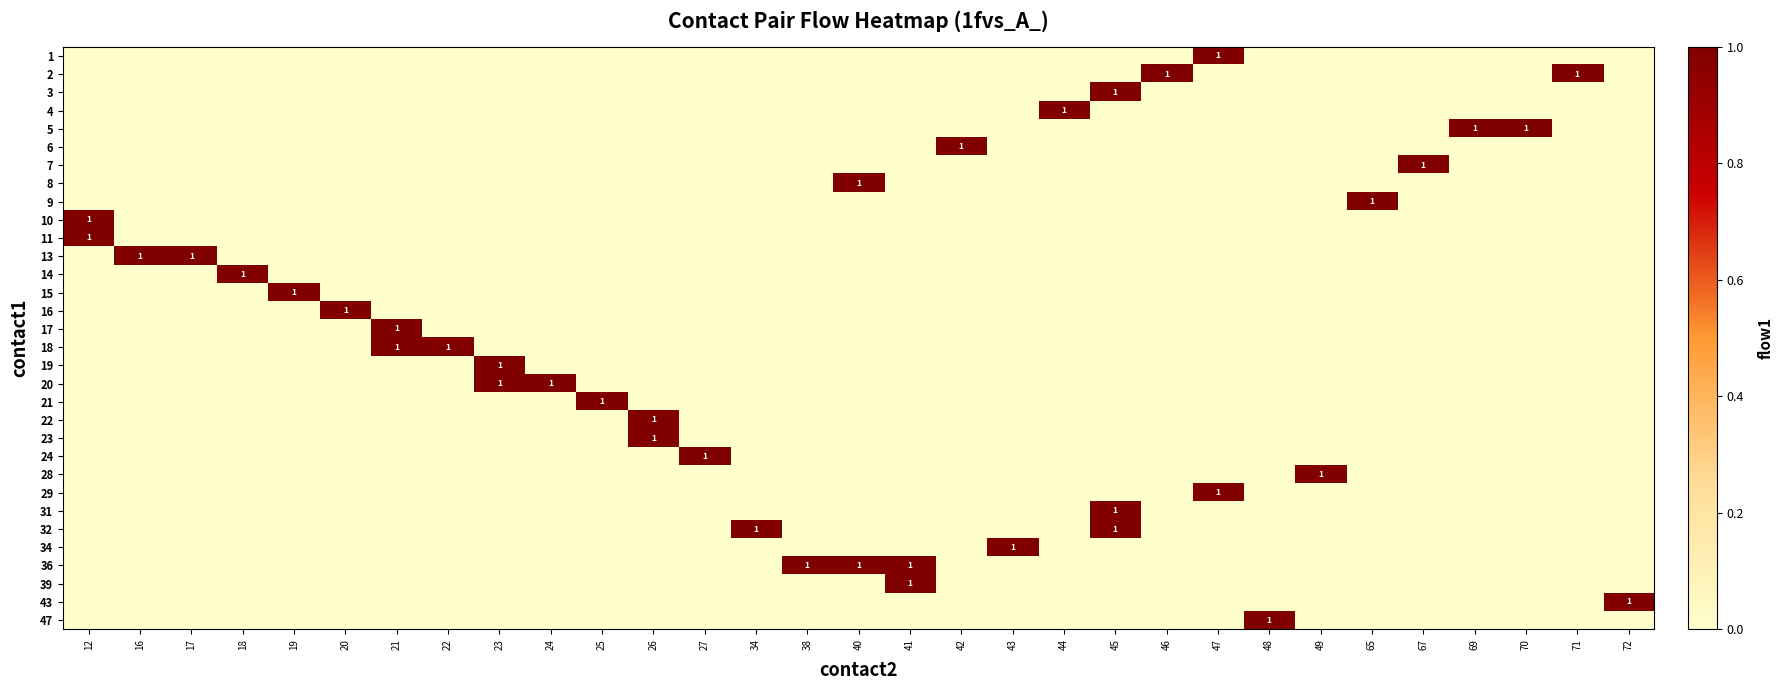

The value of 31 at 65 is -1. True or false?

False